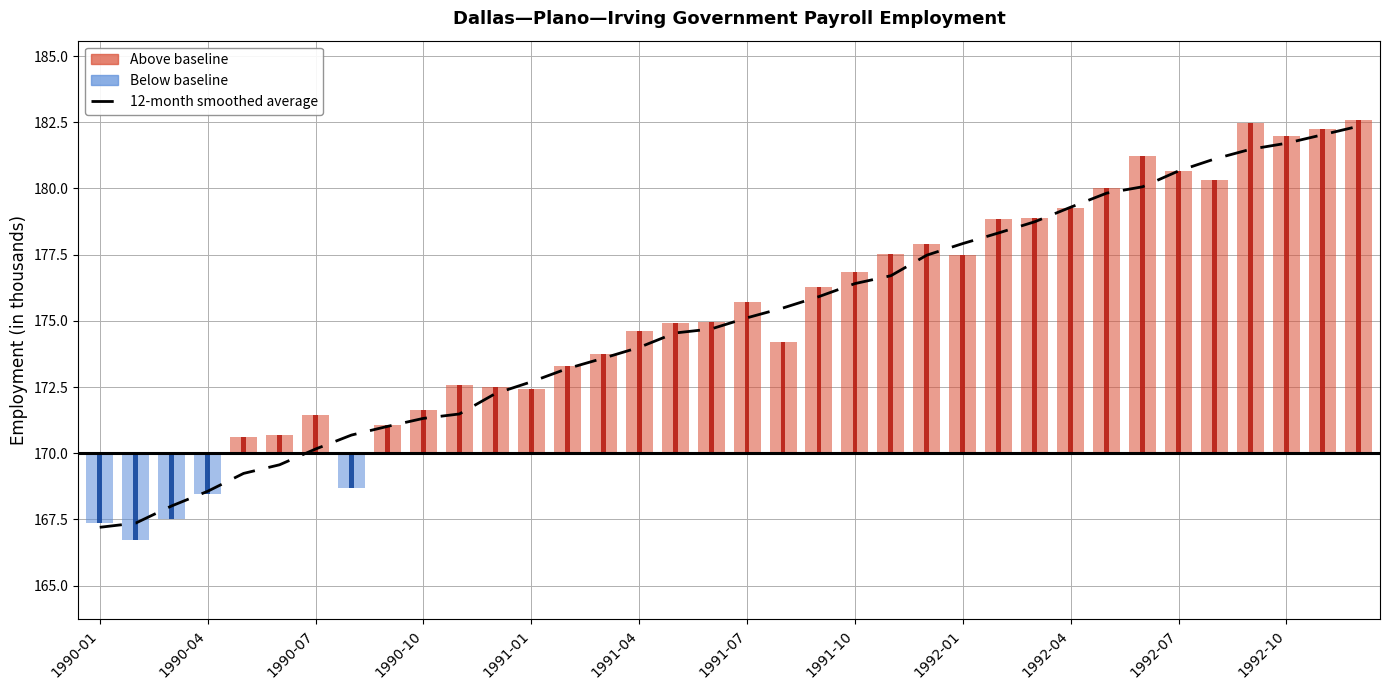

What is the sum of the values at 21 and 1990-07?

344.4